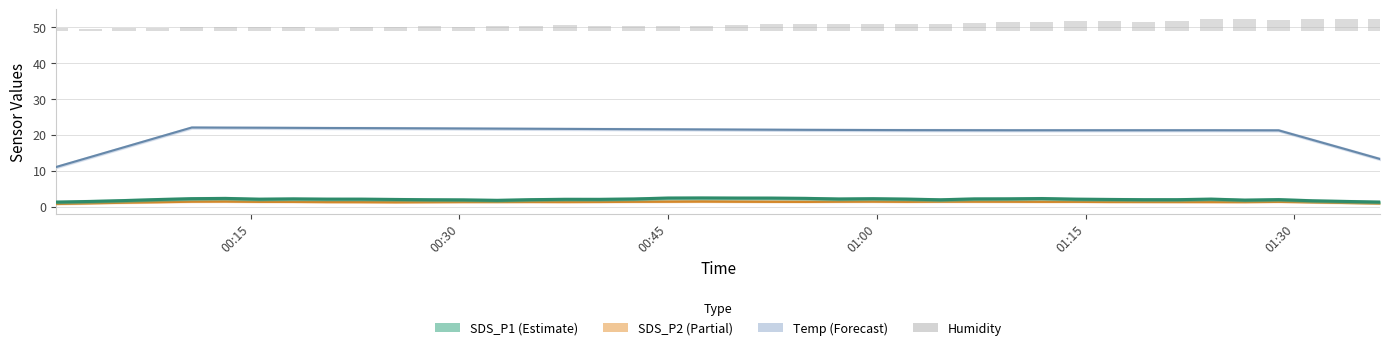

True or false: SDS_P1 (line) has a value of 3.2 at 32.

False